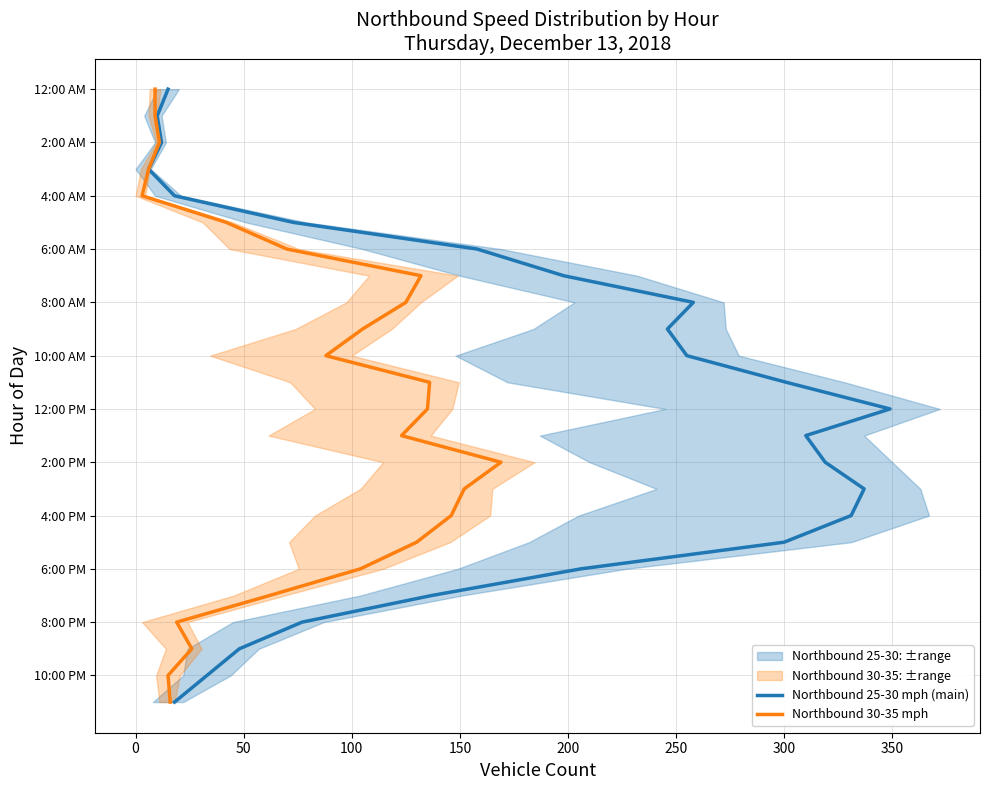

Which series has the largest range (max minus min)?

Northbound 25-30 mph (main)